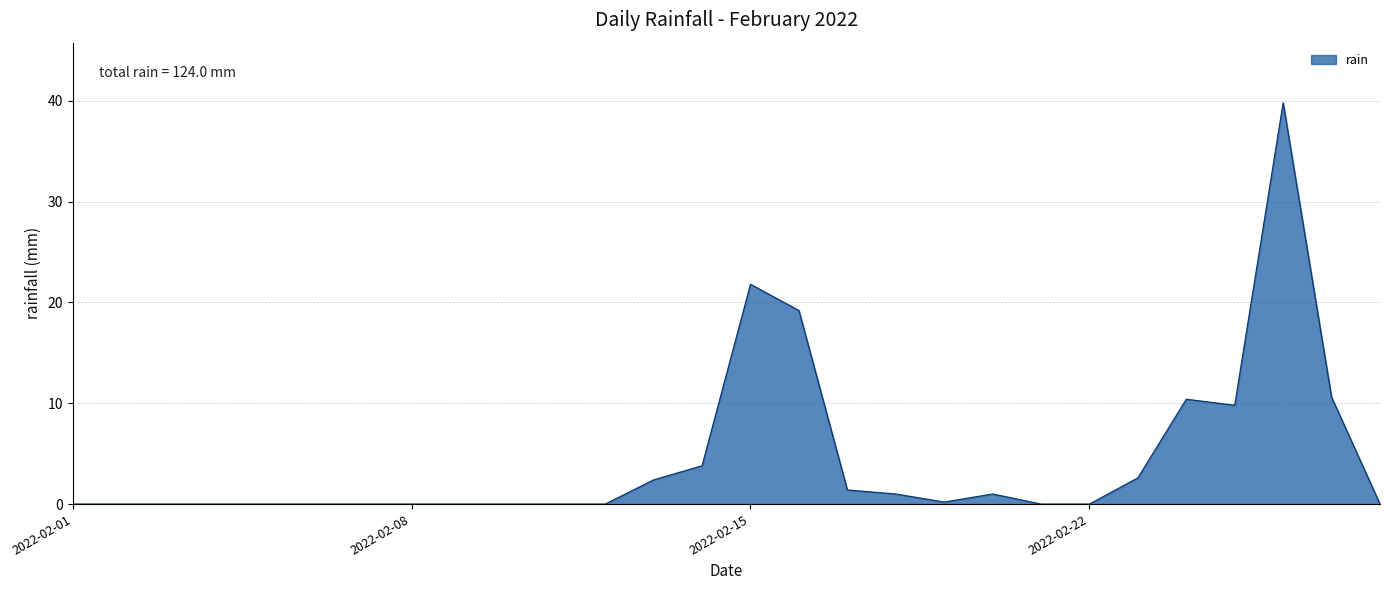

What is the difference between the maximum and minimum values?

39.8